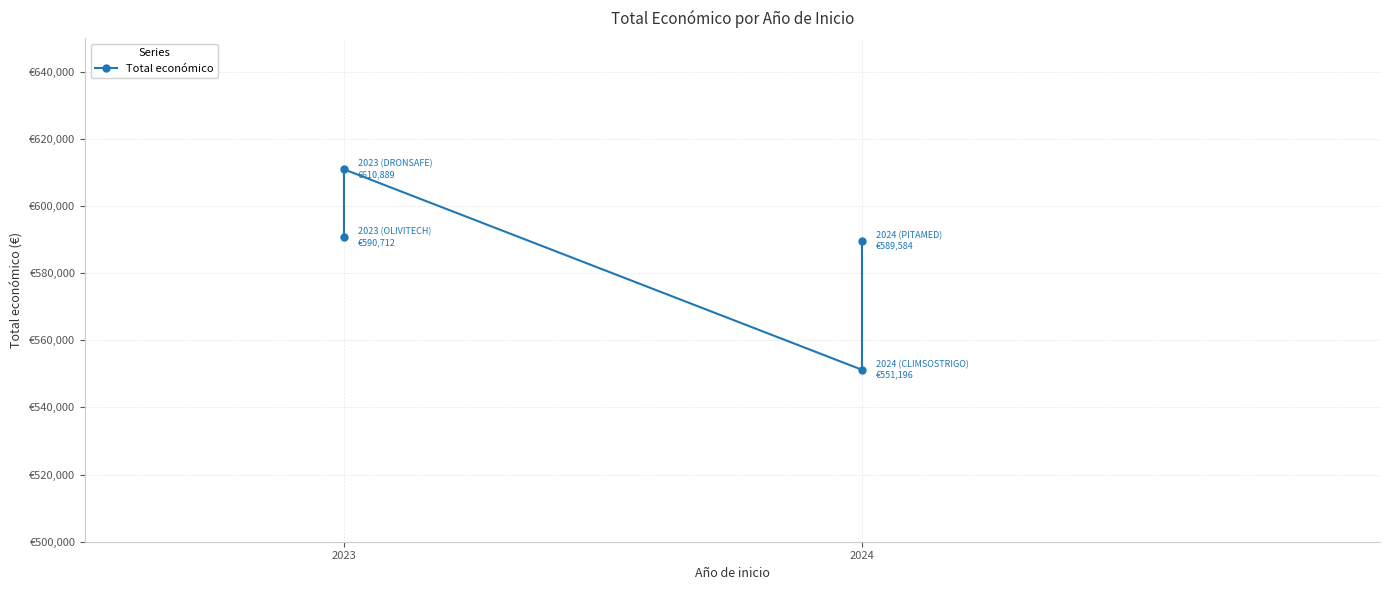

Reading right to left, list all the values displayed in this chart.

589584	551196	610889	590712